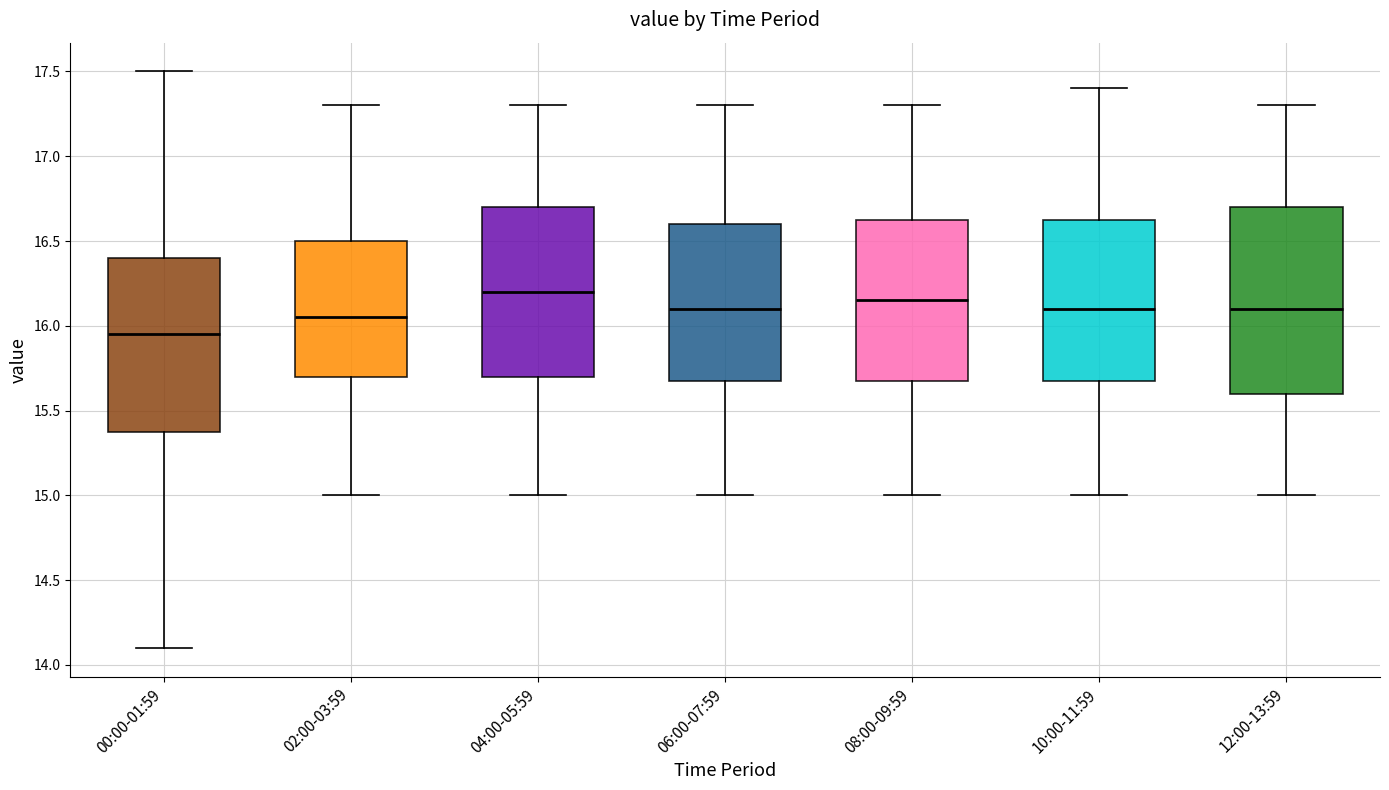

Reading left to right, transcribe this box plot: for each box, give where its median line is, the range the box spans, and where its two whiskers end, as read against the y-axis. The values are not printed on the chart, so give them approximately, as read against the axis.

00:00-01:59: median 15.95, box 15.40 to 16.40, whiskers 14.10 to 17.50
02:00-03:59: median 16.05, box 15.70 to 16.50, whiskers 15.00 to 17.30
04:00-05:59: median 16.20, box 15.70 to 16.70, whiskers 15.00 to 17.30
06:00-07:59: median 16.10, box 15.70 to 16.60, whiskers 15.00 to 17.30
08:00-09:59: median 16.15, box 15.70 to 16.65, whiskers 15.00 to 17.30
10:00-11:59: median 16.10, box 15.70 to 16.65, whiskers 15.00 to 17.40
12:00-13:59: median 16.10, box 15.60 to 16.70, whiskers 15.00 to 17.30